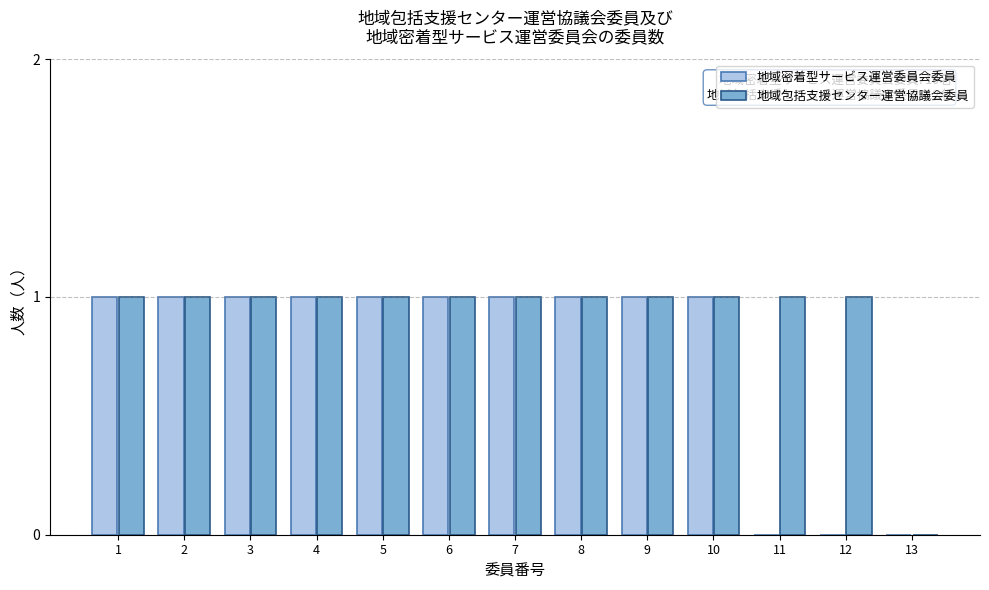

Reading right to left, list all the values displayed in this chart.

地域密着型サービス運営委員会委員: 13=0	12=0	11=0	10=1	9=1	8=1	7=1	6=1	5=1	4=1	3=1	2=1	1=1
地域包括支援センター運営協議会委員: 13=0	12=1	11=1	10=1	9=1	8=1	7=1	6=1	5=1	4=1	3=1	2=1	1=1